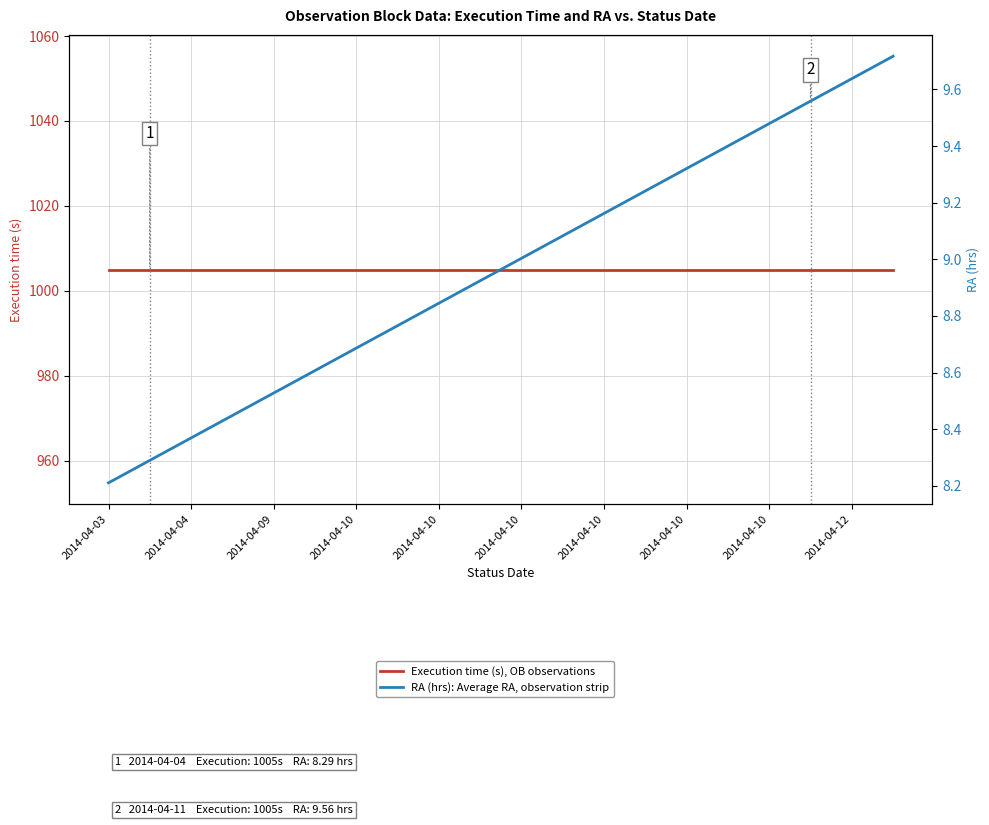

Between 2014-04-10 and 18, which series saw the biggest shift?

RA (hrs): Average RA, observation strip